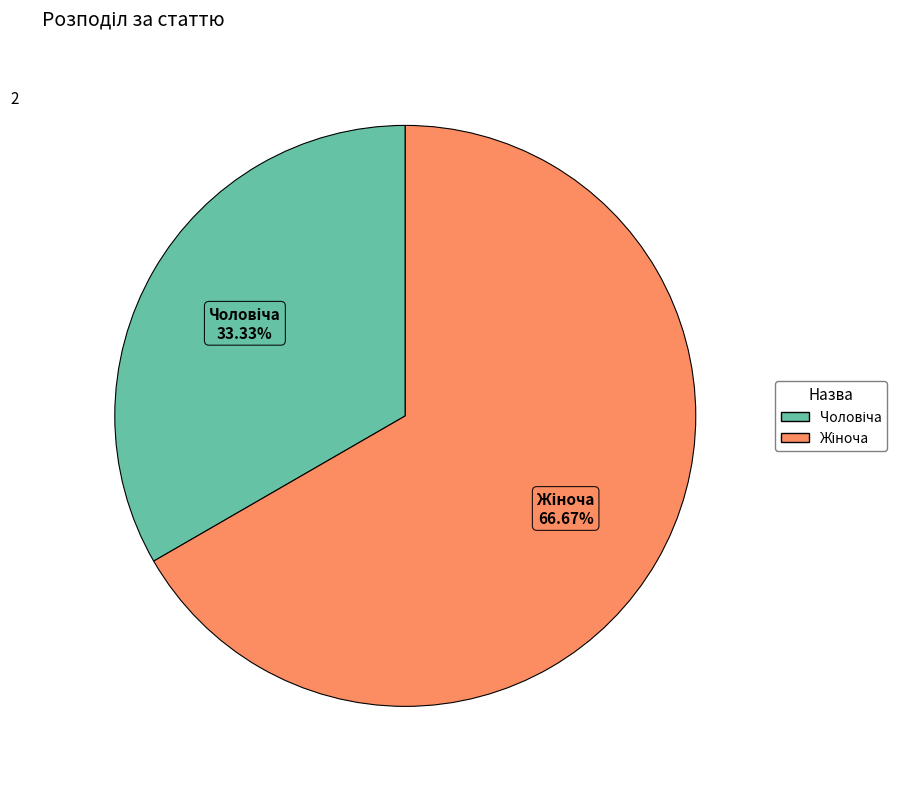

Does any single category account for the majority?

Yes